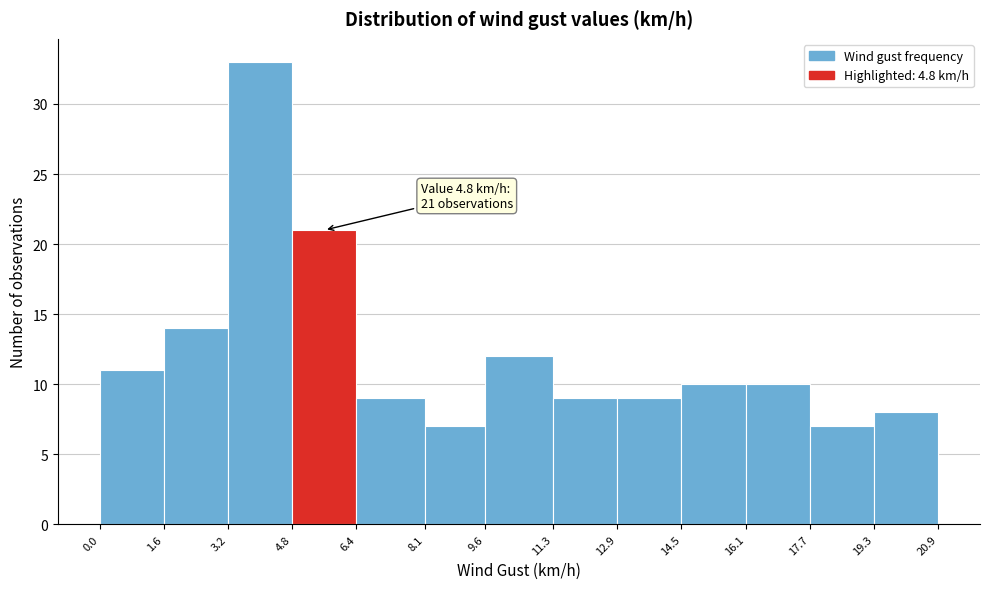

Which range on the x-axis has the tallest bar?

3.2 to 4.8